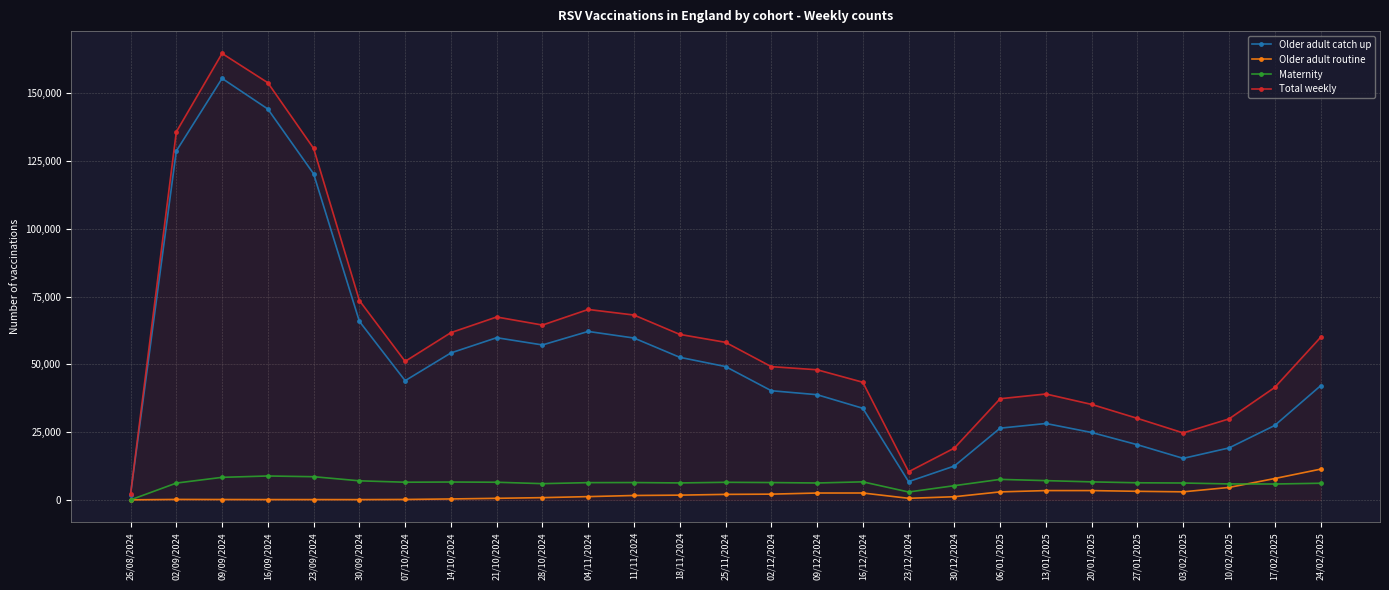

What is the label of the 24th point from the right?

16/09/2024